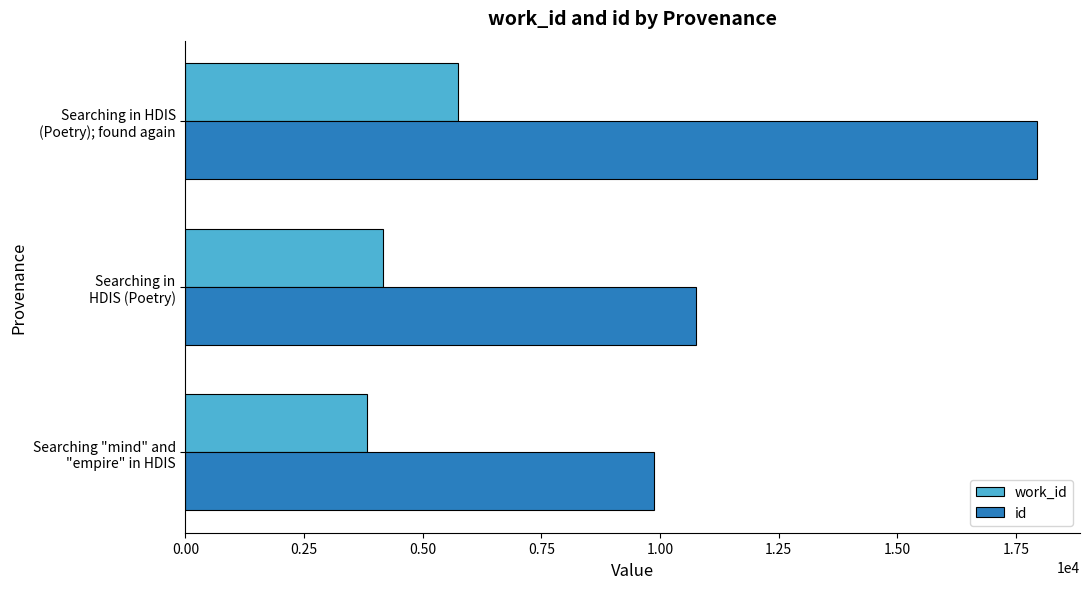

What is the highest value of the work_id series?

5751